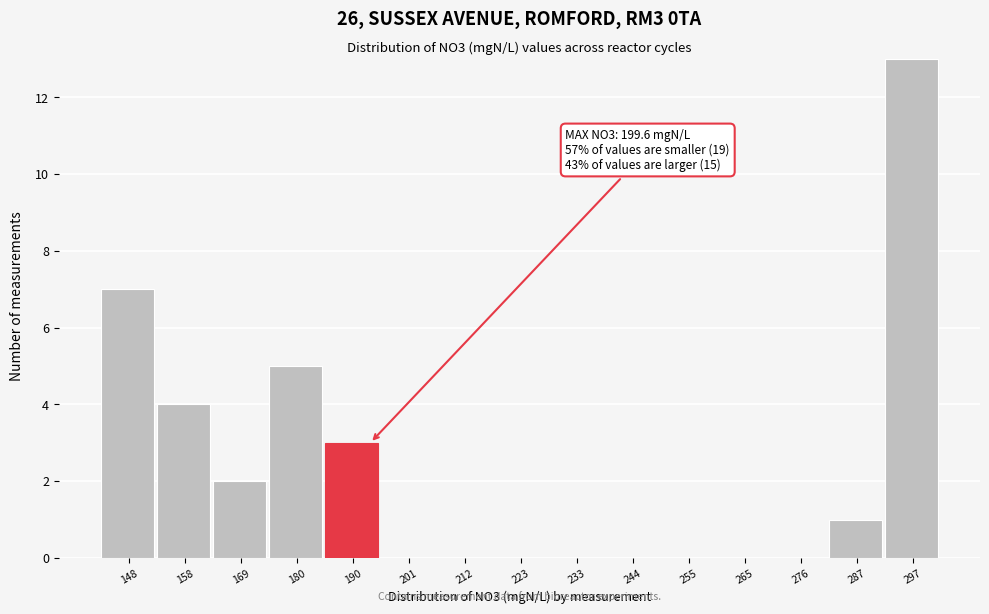

Reading left to right, extract all data points from this chart.

148=7	158=4	169=2	180=5	190=3	201=0	212=0	223=0	233=0	244=0	255=0	265=0	276=0	287=1	297=13